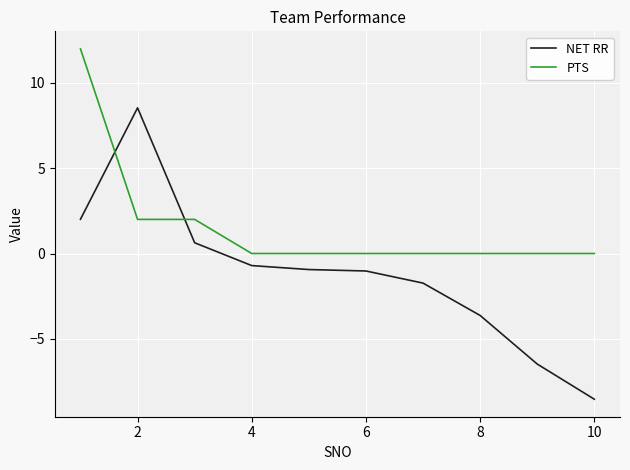

Which series ends up on top after the final intersection of PTS and NET RR?

PTS